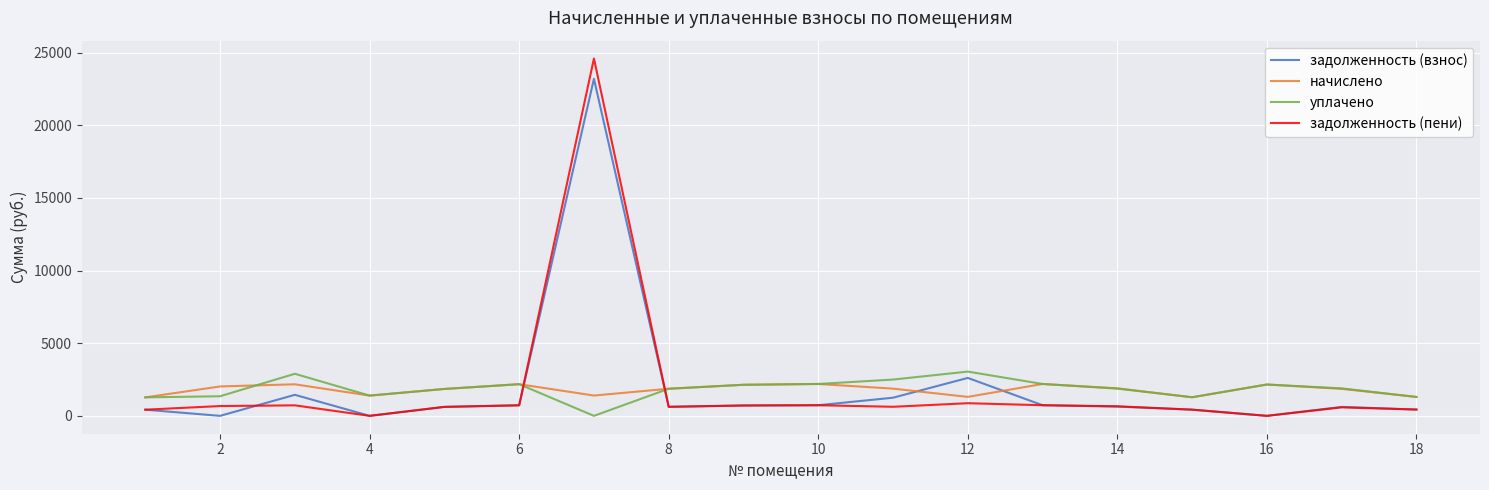

Which series ends up on top after the final intersection of задолженность (взнос) and уплачено?

уплачено